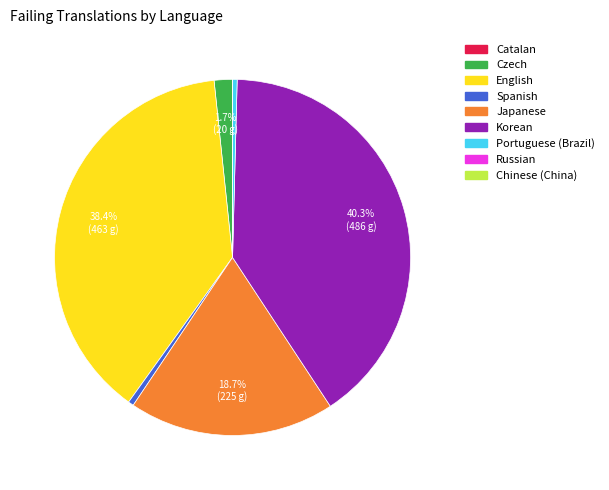

Does Spanish represent more than half of the total?

No